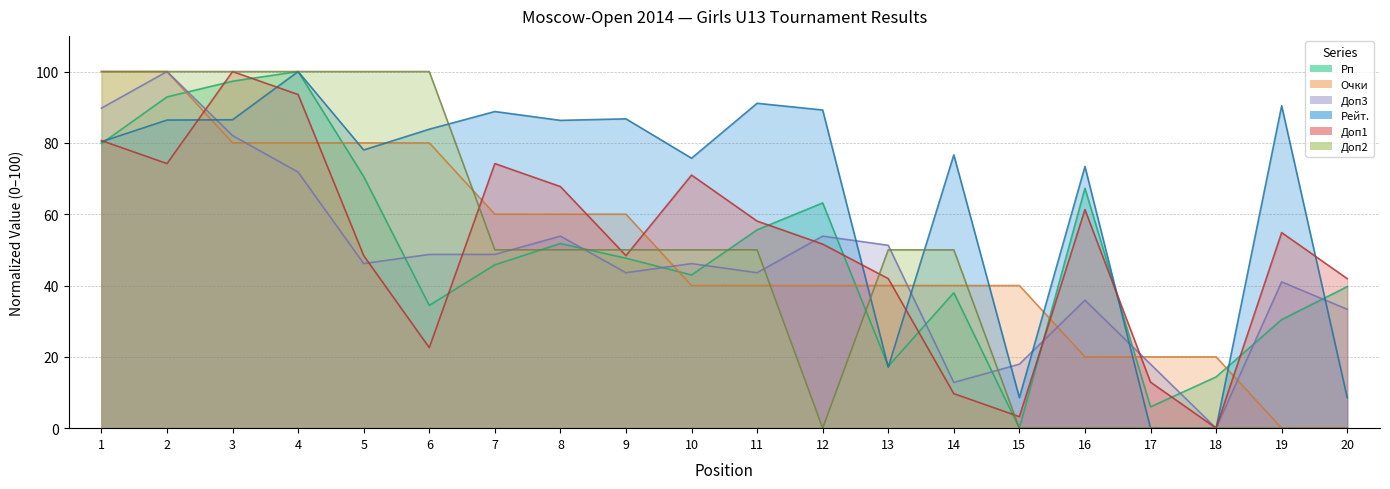

At which label does Рп first exceed 47?

1